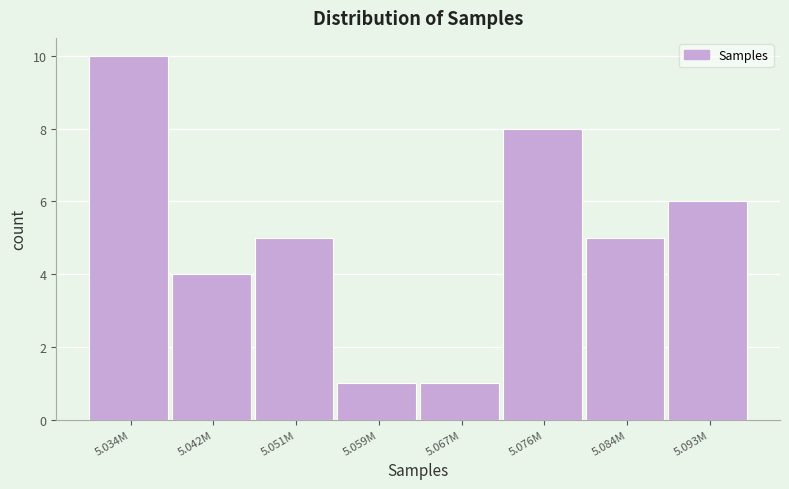

Reading left to right, list all the values displayed in this chart.

5.034M=10	5.042M=4	5.051M=5	5.059M=1	5.067M=1	5.076M=8	5.084M=5	5.093M=6